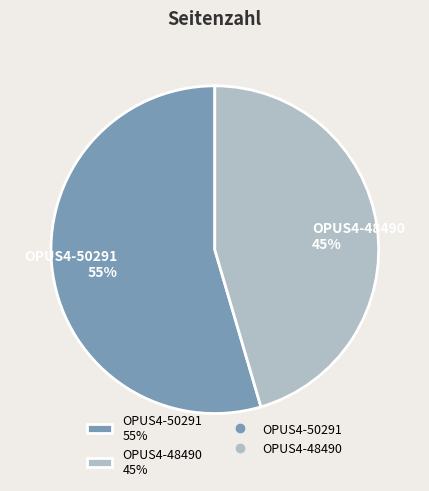

True or false: OPUS4-50291 accounts for 67% of the total.

False